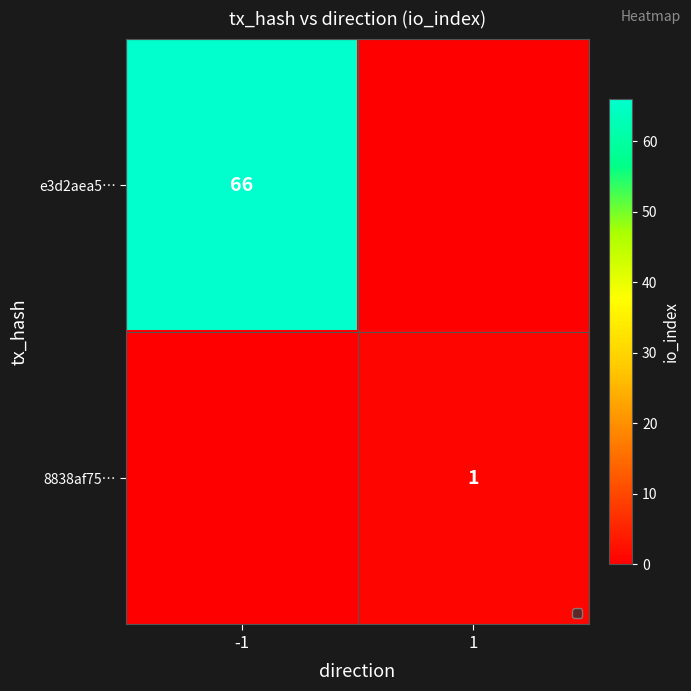

The value of e3d2aea5… at -1 is 18. True or false?

False